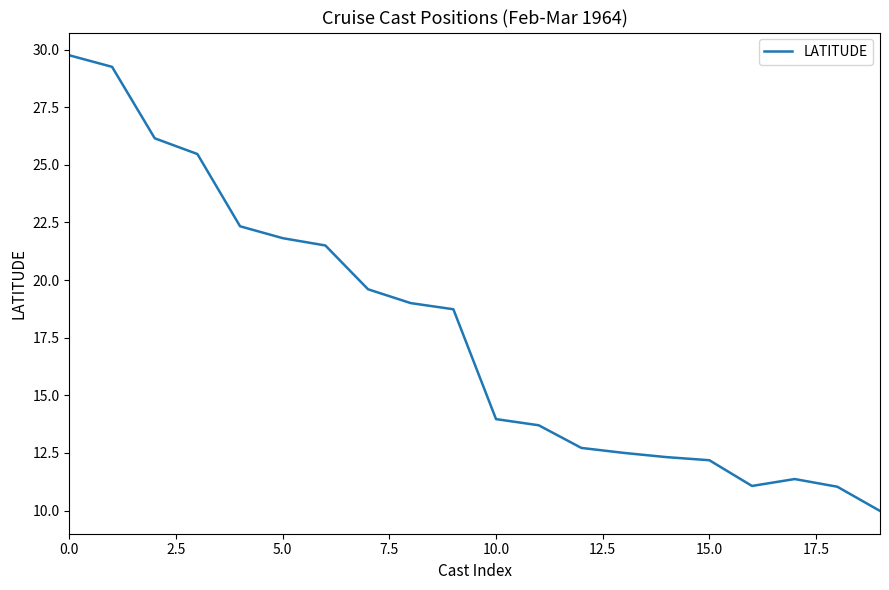

What is the maximum value shown in the chart?

29.8